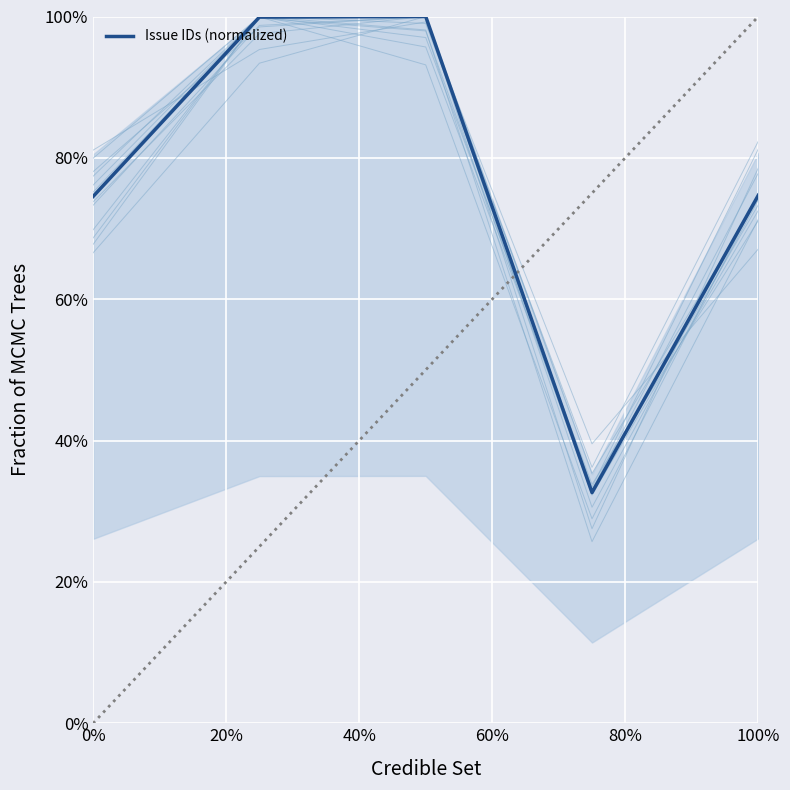

What is the minimum value shown in the chart?

0.3